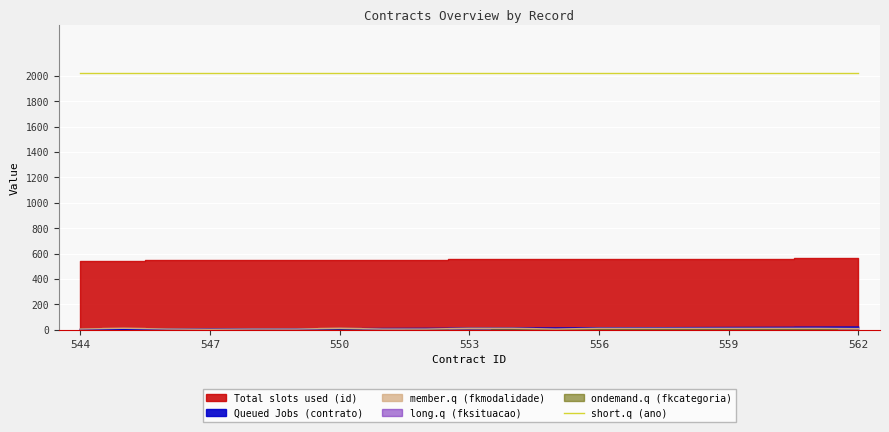

What is the total value across all series at 557?

2607